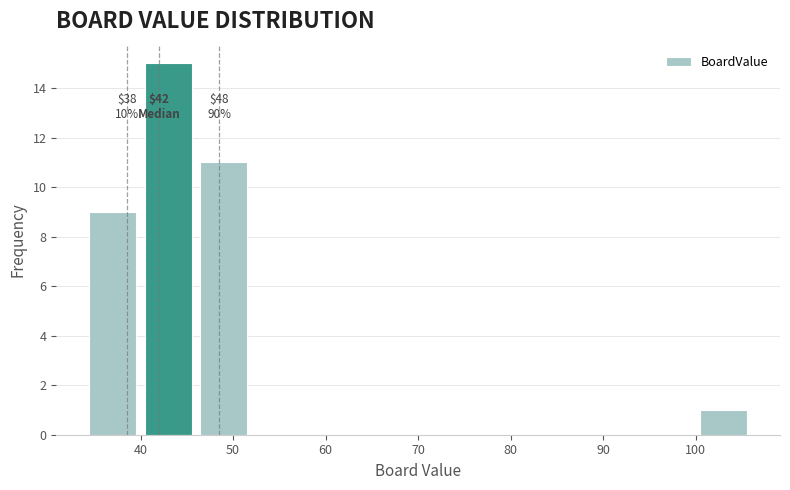

Over which range of the x-axis is the bar tallest?

40 to 46